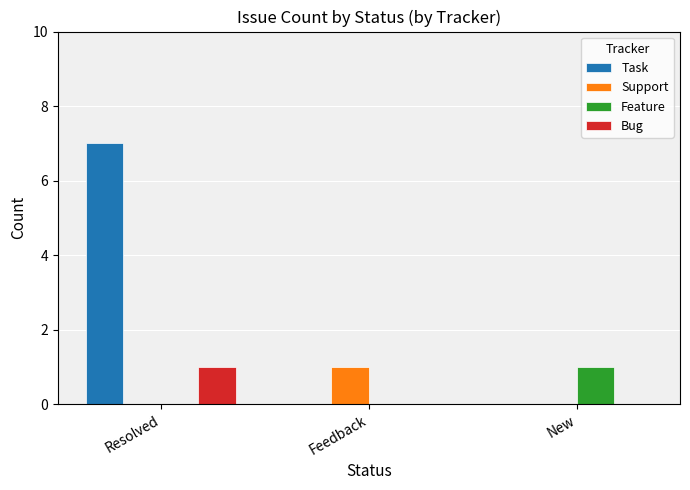

Reading left to right, extract all data points from this chart.

Task: Resolved=7	Feedback=0	New=0
Support: Resolved=0	Feedback=1	New=0
Feature: Resolved=0	Feedback=0	New=1
Bug: Resolved=1	Feedback=0	New=0